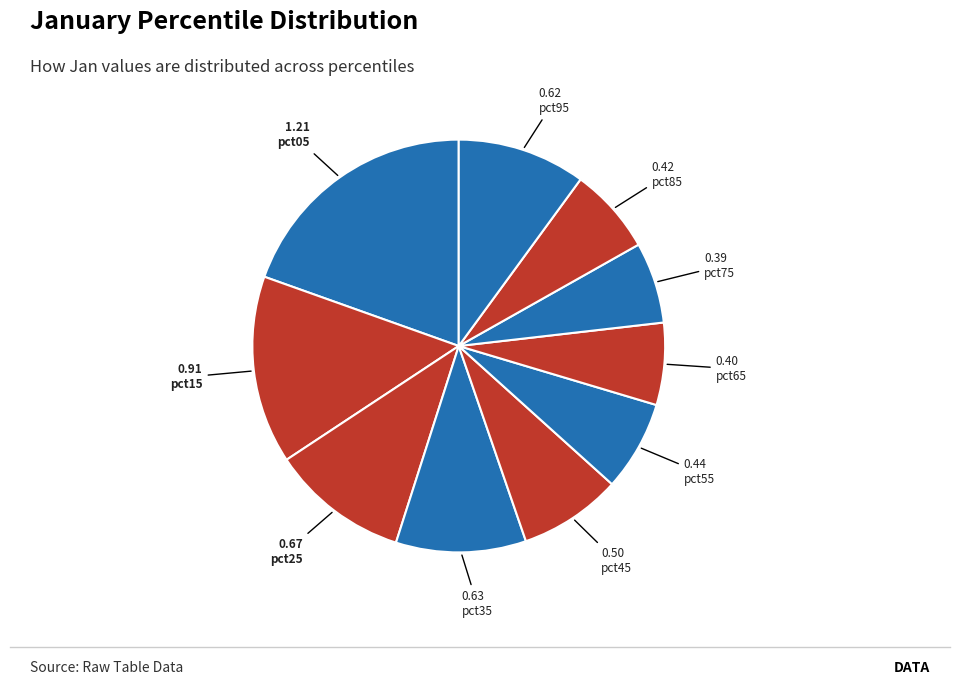

Rank the categories by value from highest to lowest.

pct05, pct15, pct25, pct35, pct95, pct45, pct55, pct85, pct65, pct75